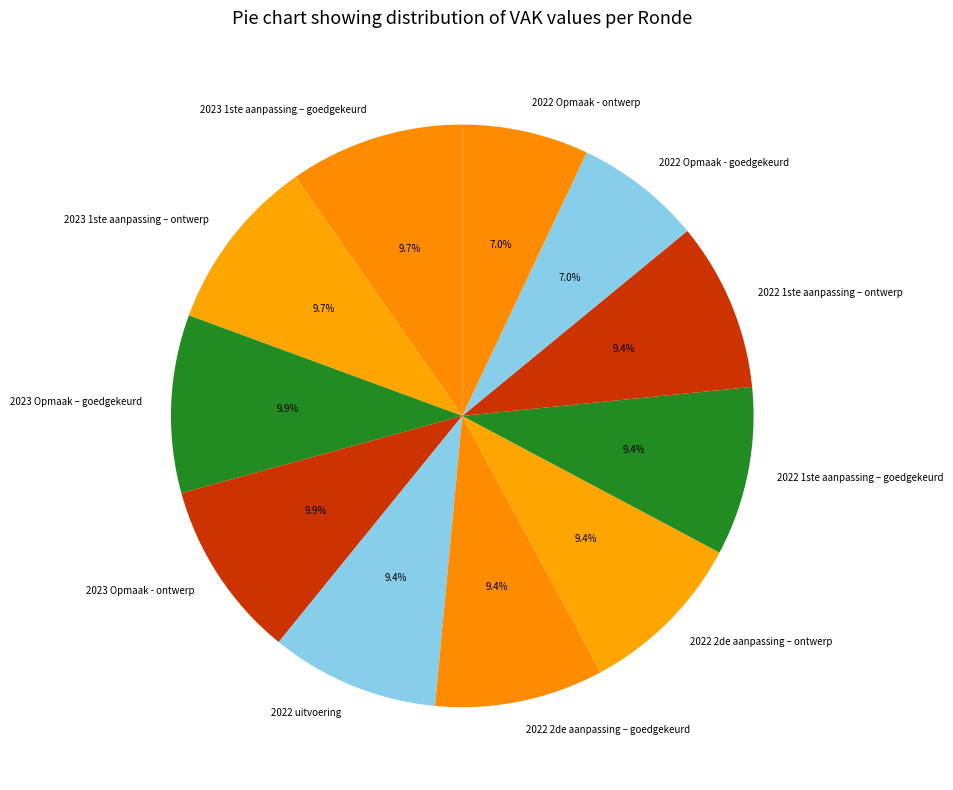

What percentage do 2023 1ste aanpassing – ontwerp and 2023 Opmaak - ontwerp together represent?

19.6%